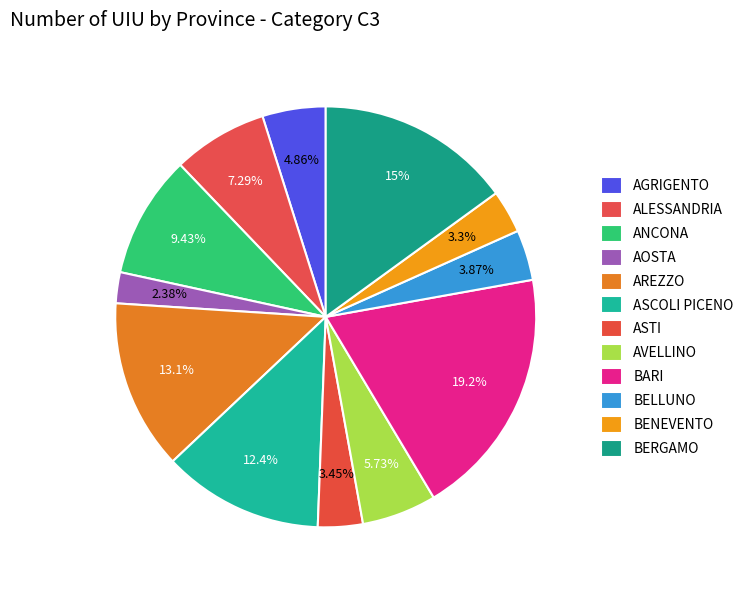

What is the total percentage of BENEVENTO and BERGAMO?

18.3%